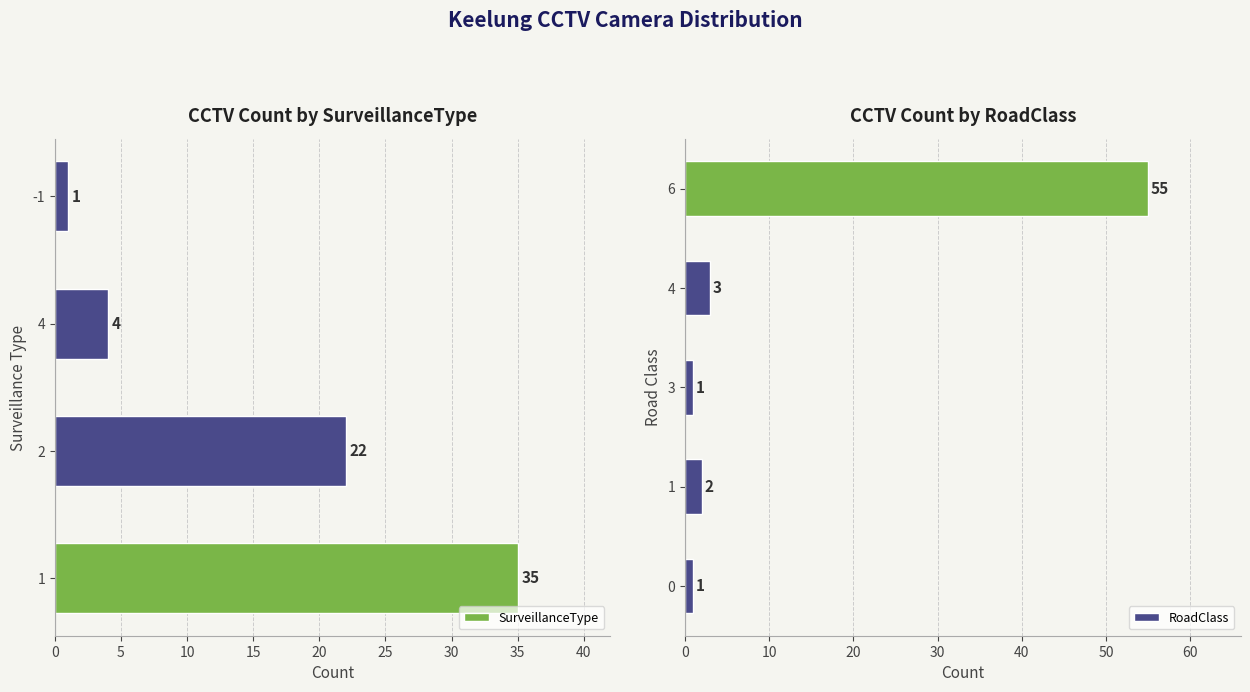

Is it true that SurveillanceType equals 35 at 1?

True